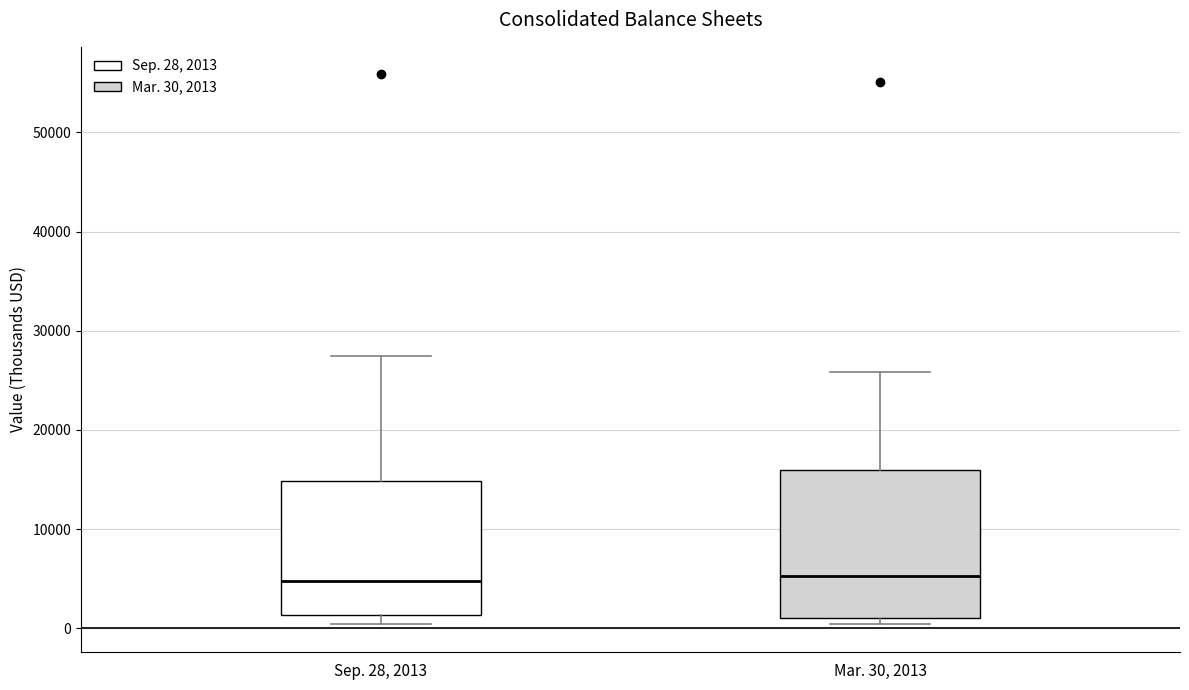

Reading left to right, read every box against the y-axis: the position of its median line, the range the box covers, and the ends of its whiskers. The values are not printed on the chart, so give them approximately, as read against the axis.

Sep. 28, 2013: median 5000, box 1000 to 15000, whiskers 0 to 27000
Mar. 30, 2013: median 5000, box 1000 to 16000, whiskers 0 to 26000